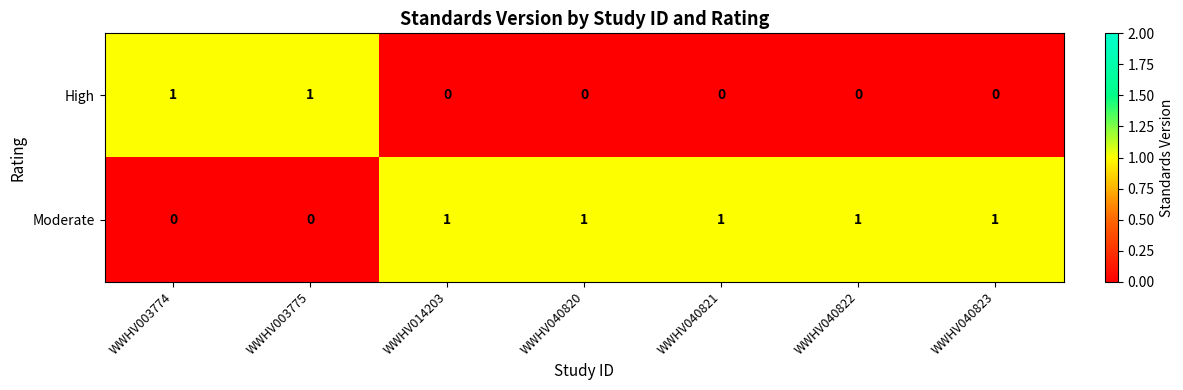

At how many categories does at least one series exceed 0?

7